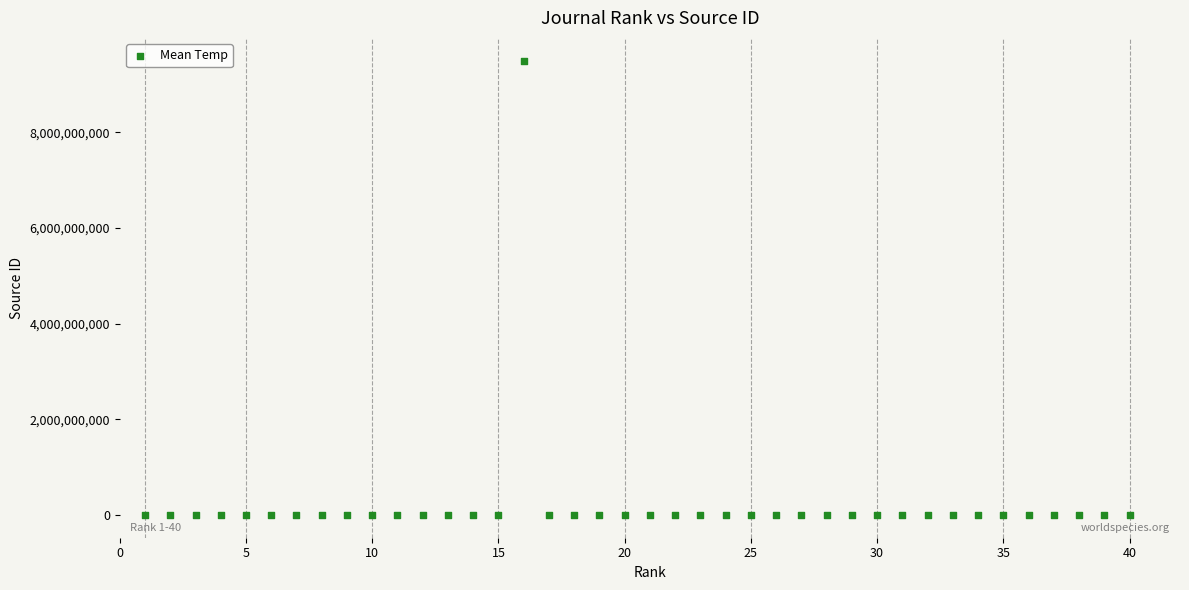

What is the range of X values (max minus min)?

39